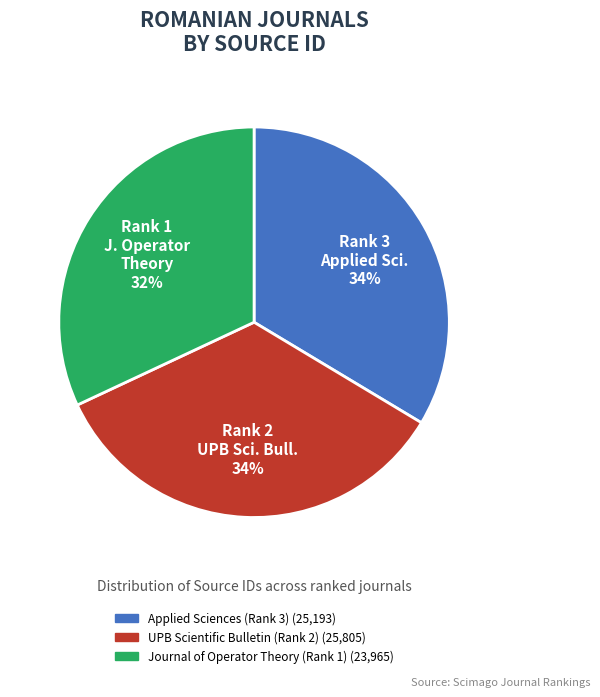

What is the ratio of the value at Applied Sciences (Rank 3) to the value at UPB Scientific Bulletin (Rank 2)?

1.0